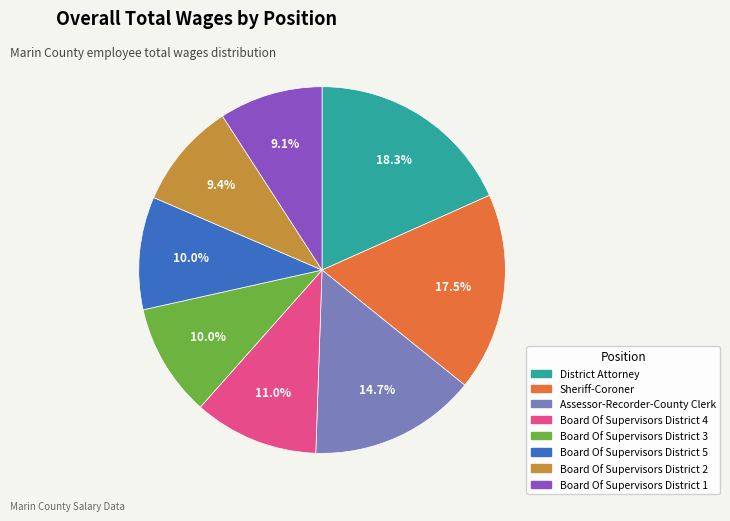

What percentage is the Assessor-Recorder-County Clerk slice, to the nearest percent?

15%